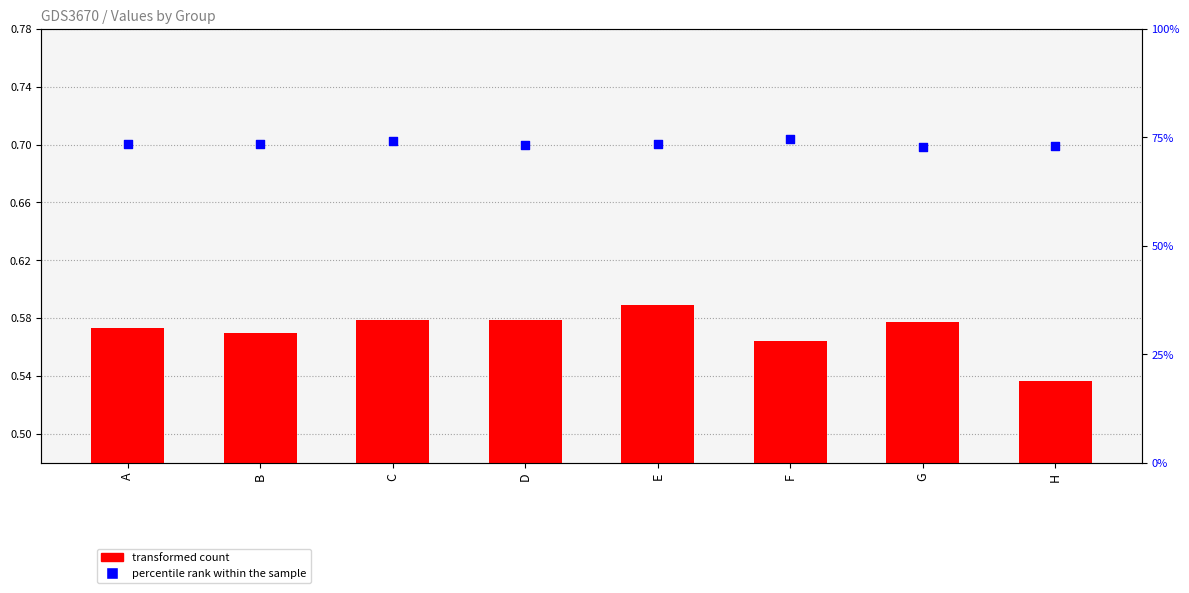

What are all the series names shown in the legend?

transformed count, percentile rank within the sample